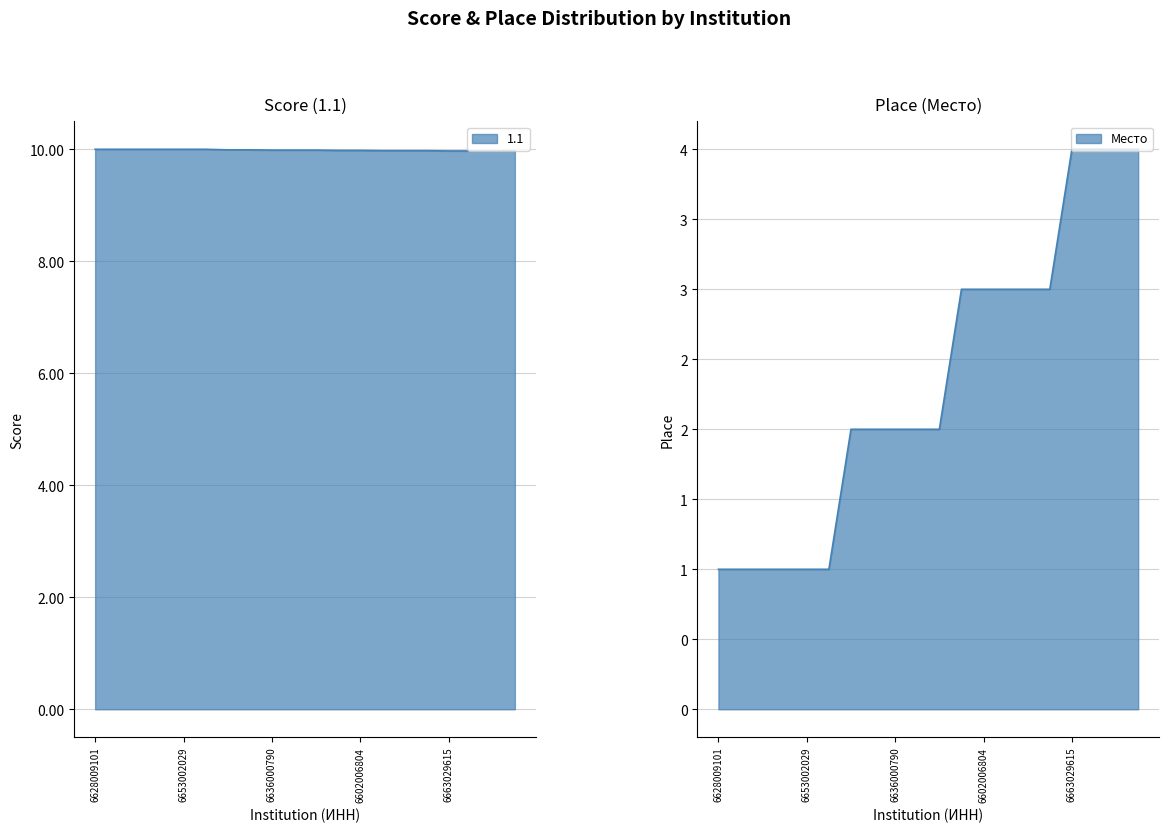

Which series changed the most between 6628009006 and 6646007185?

Место